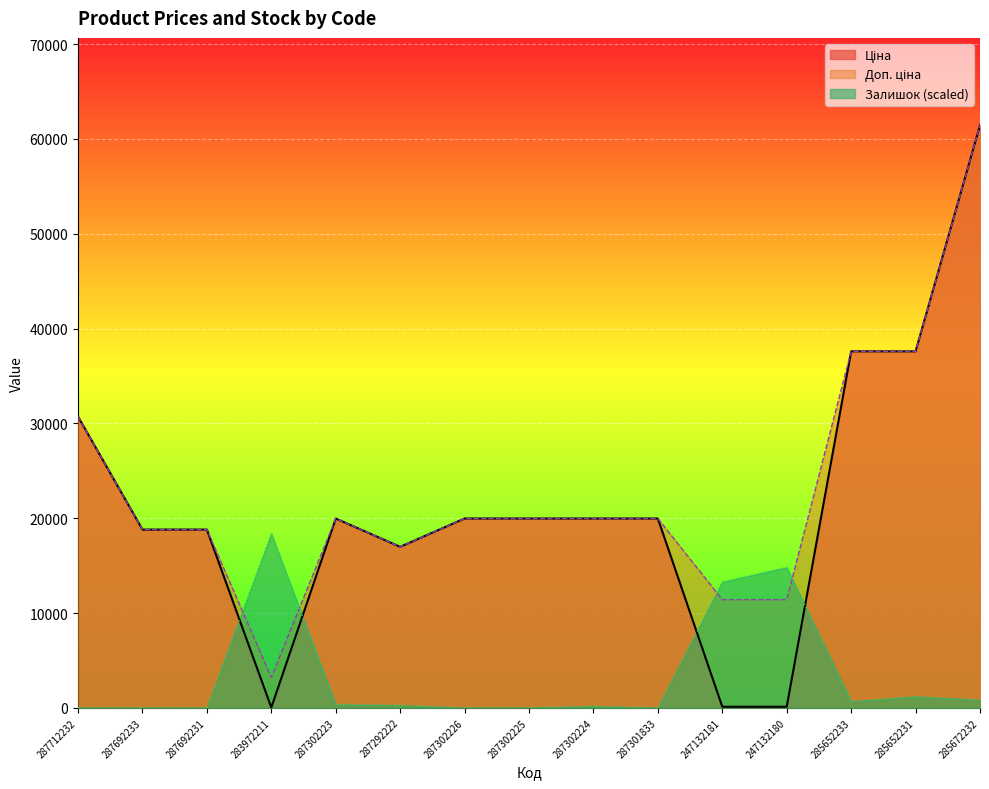

How many series are shown in this chart?

3